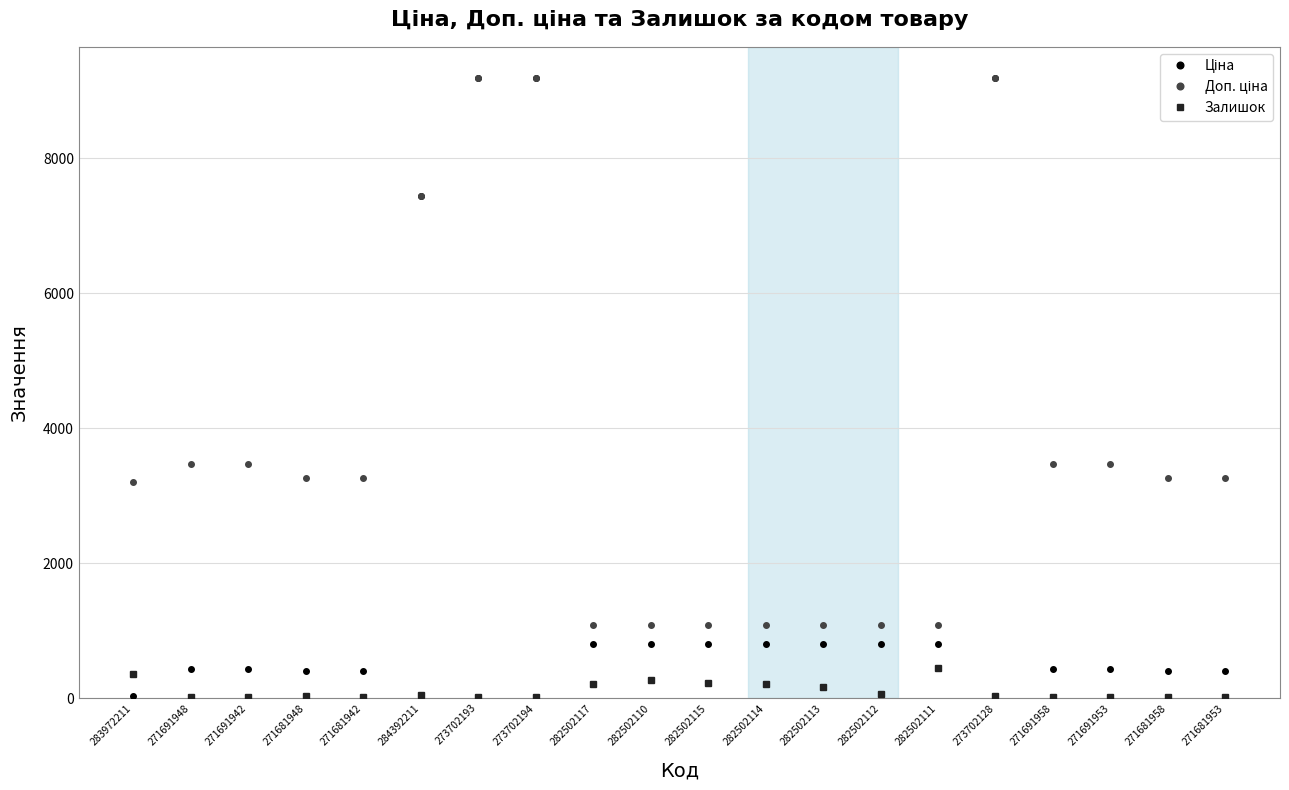

The Залишок series shows 17.0 at 271681953. True or false?

True